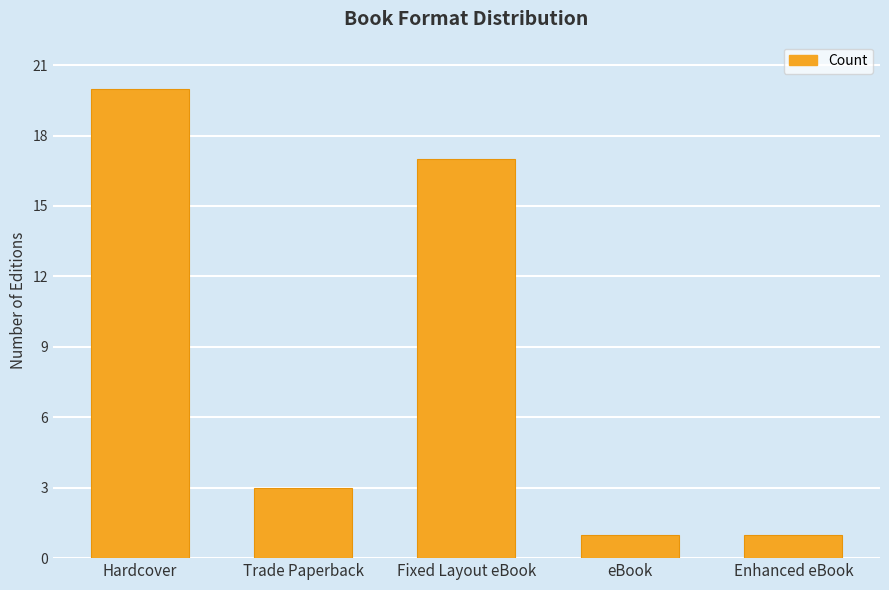

What is the greatest value displayed?

20